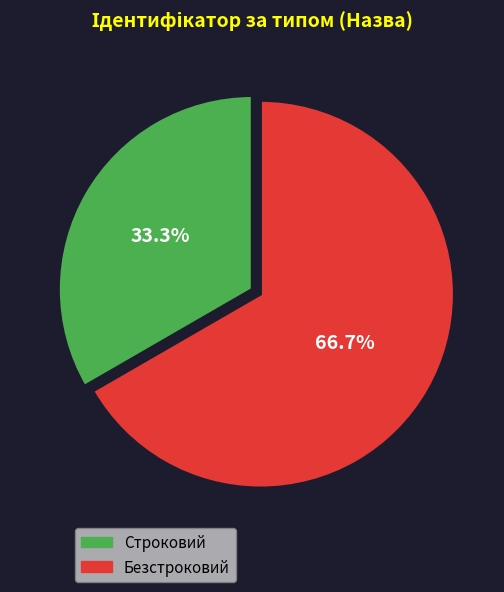

Which category has the biggest portion of the pie?

Безстроковий